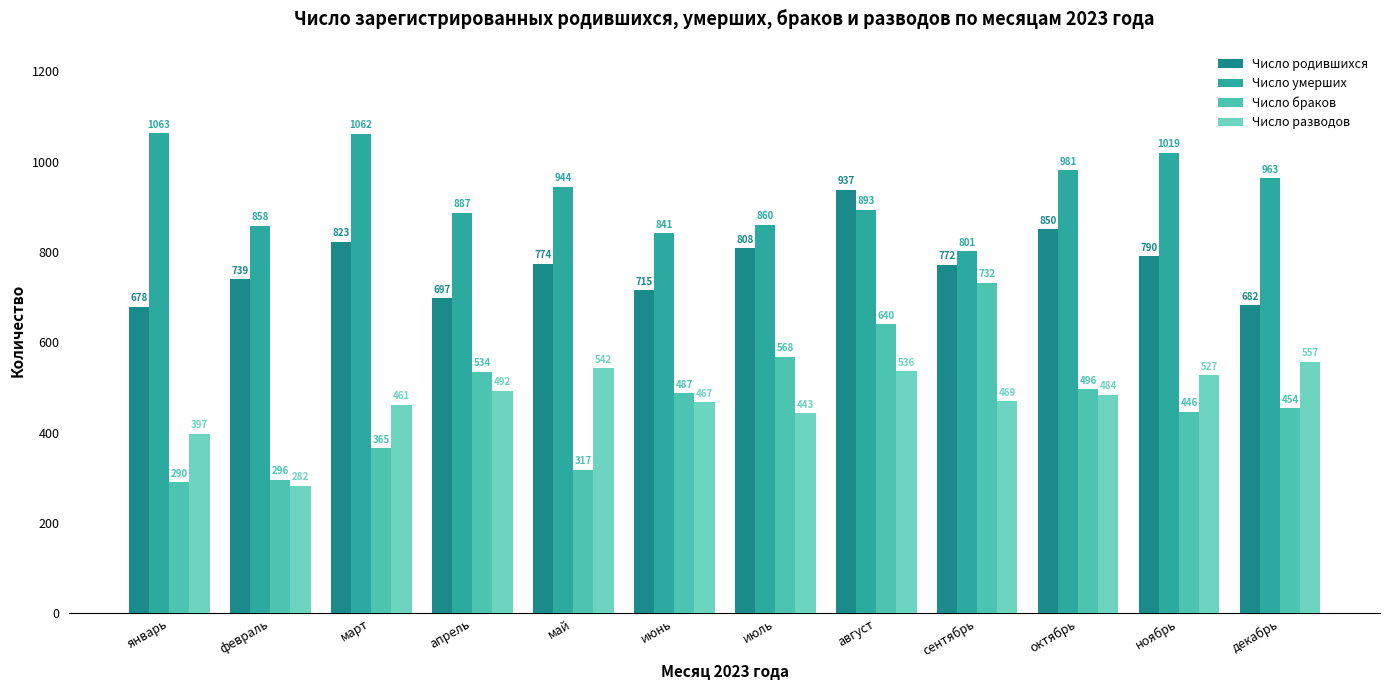

True or false: Число умерших has a value of 676 at январь.

False